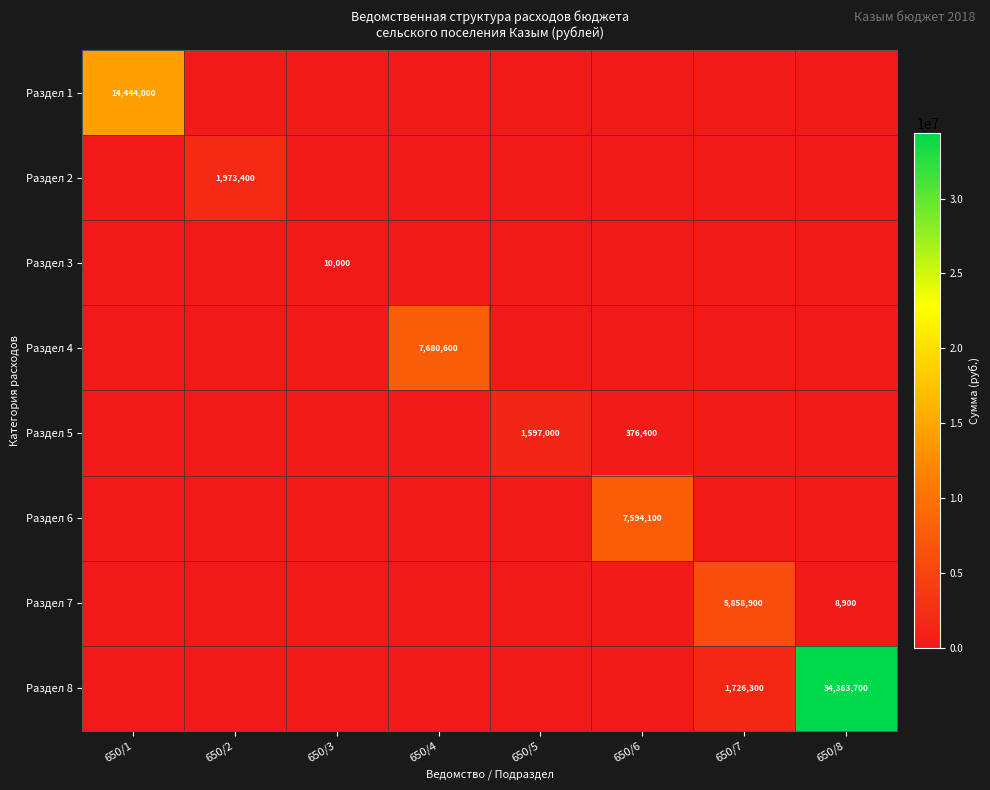

The Раздел 2 series shows 1973400 at 650/2. True or false?

True